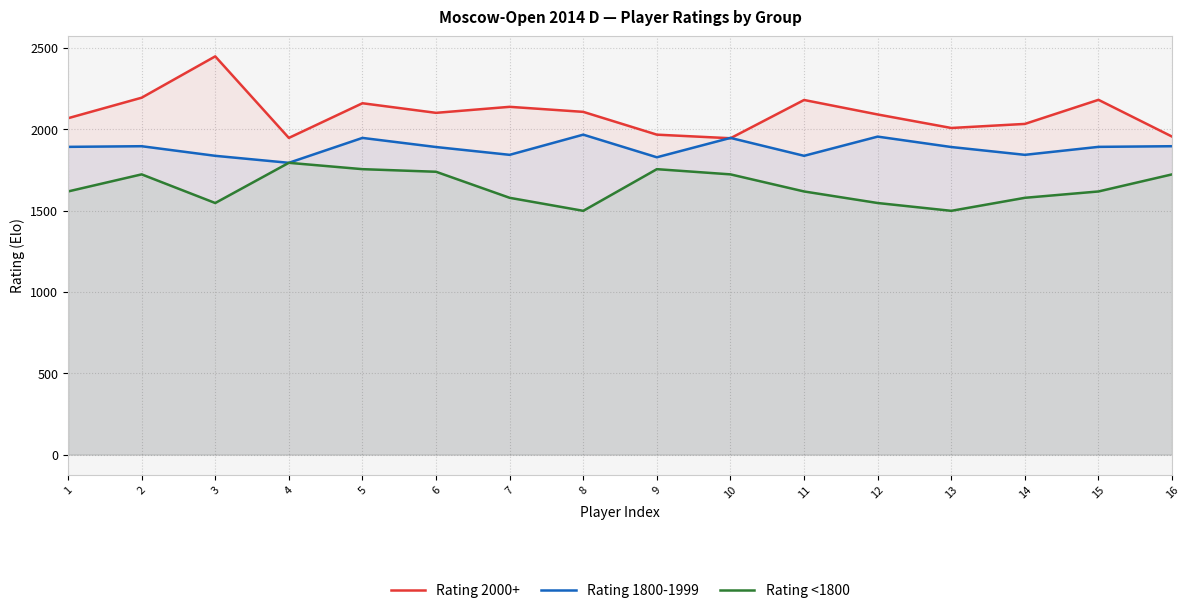

What is the spread (max minus min) of values at 13?

509